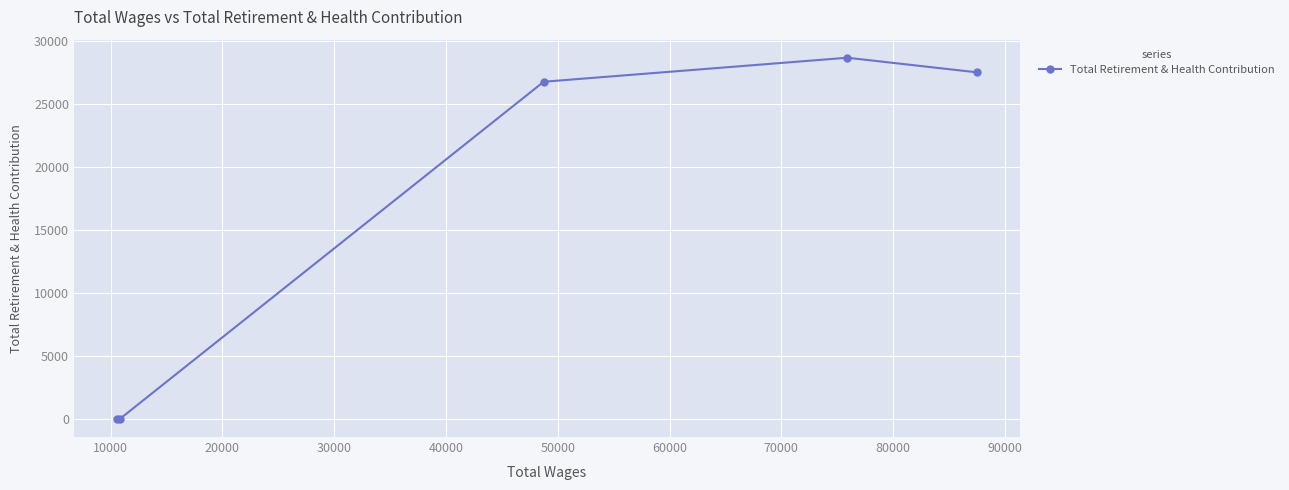

What is the maximum value shown in the chart?

28668